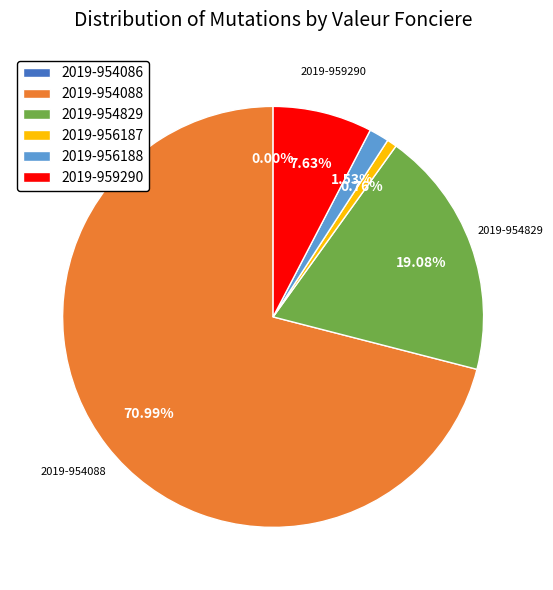

Combined, do 2019-956187 and 2019-954088 account for over 50%?

Yes